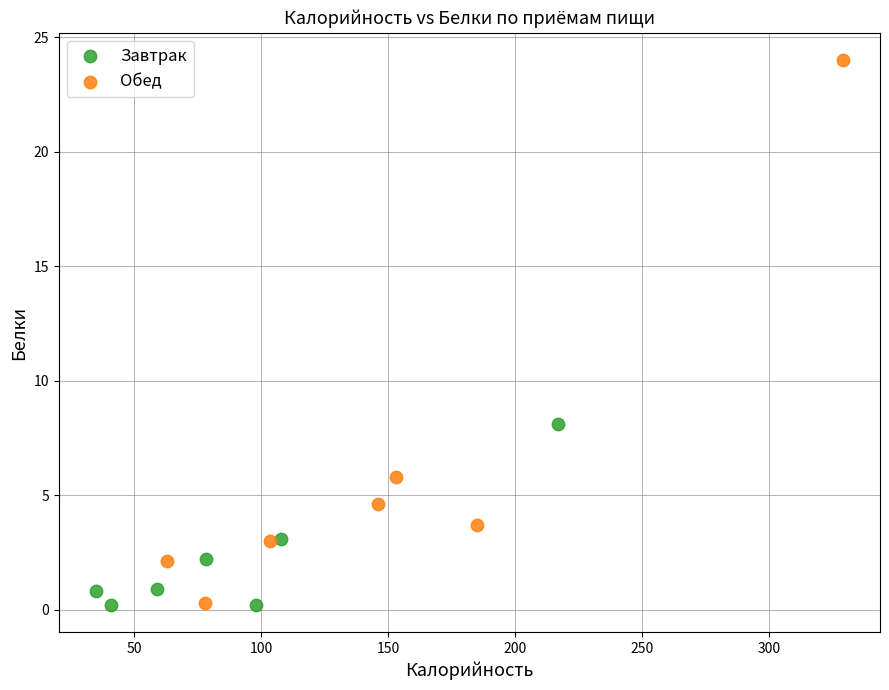

What are all the series names shown in the legend?

Завтрак, Обед